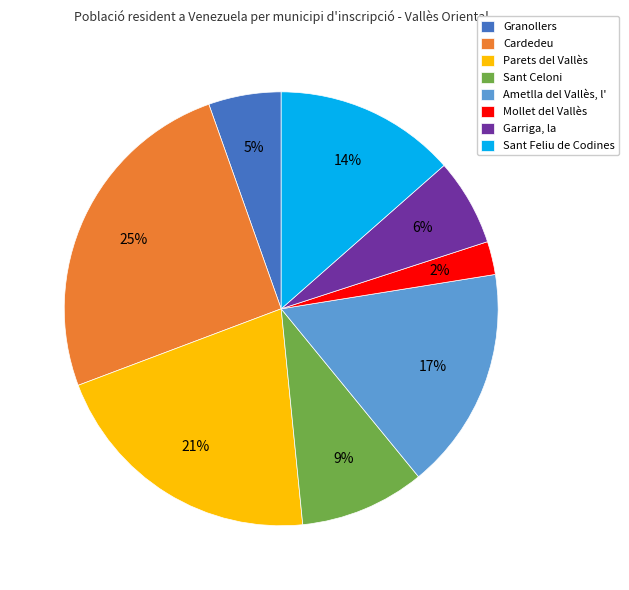

Does any single category account for the majority?

No